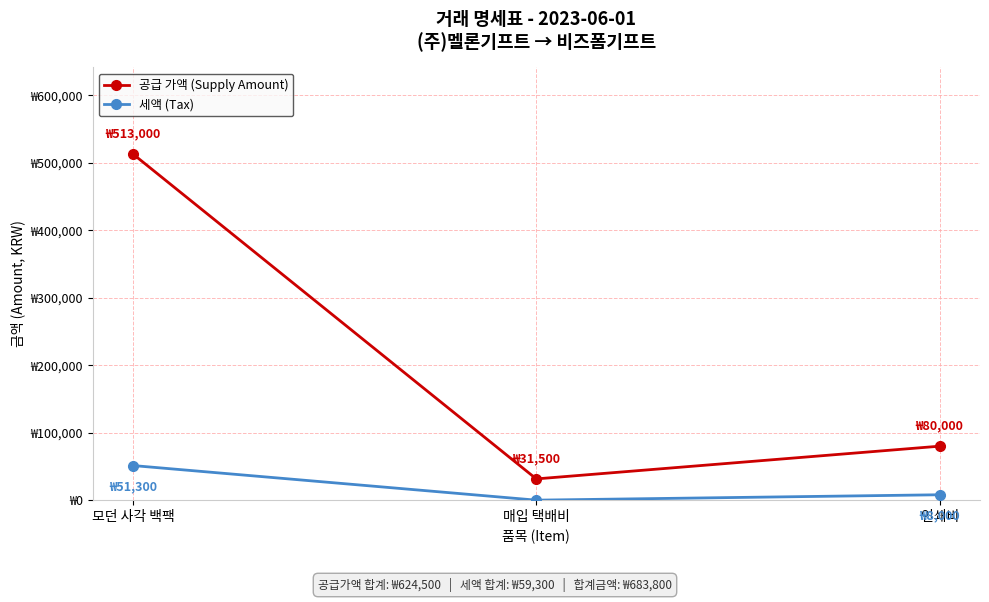

What is the difference between the second highest and minimum values in the 세액 (Tax) series?

8000